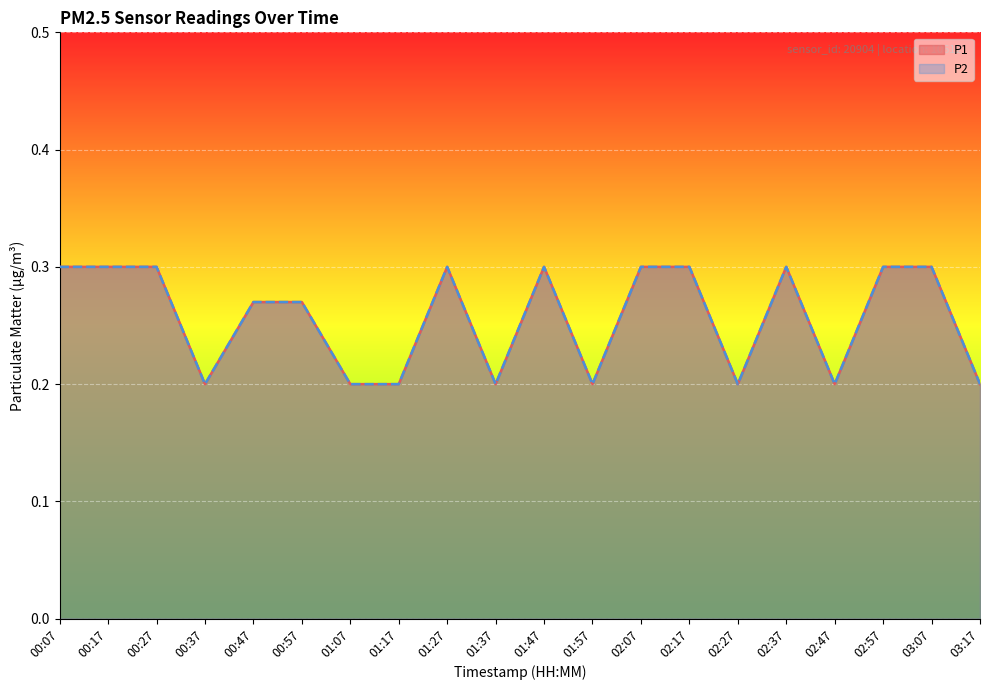

Is the value of P2 at 02:17 greater than the value of P1 at 00:27?

No